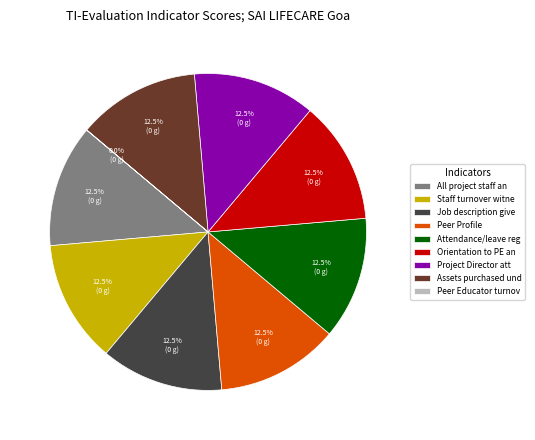

Approximately how many times larger is the value at Staff turnover witne compared to Project Director att?

1.0